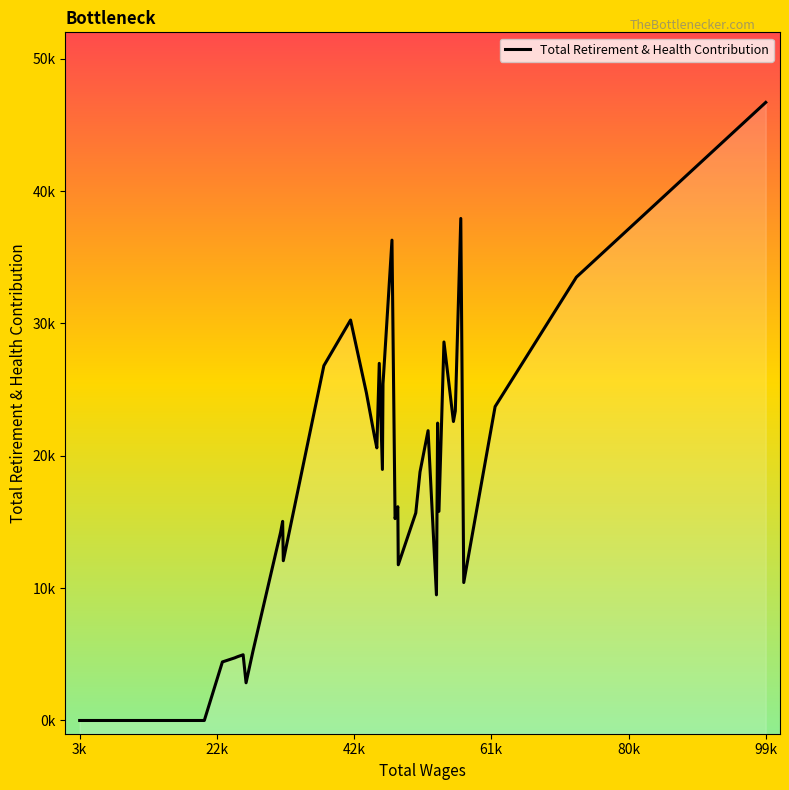

Count the number of data series in this chart.

1